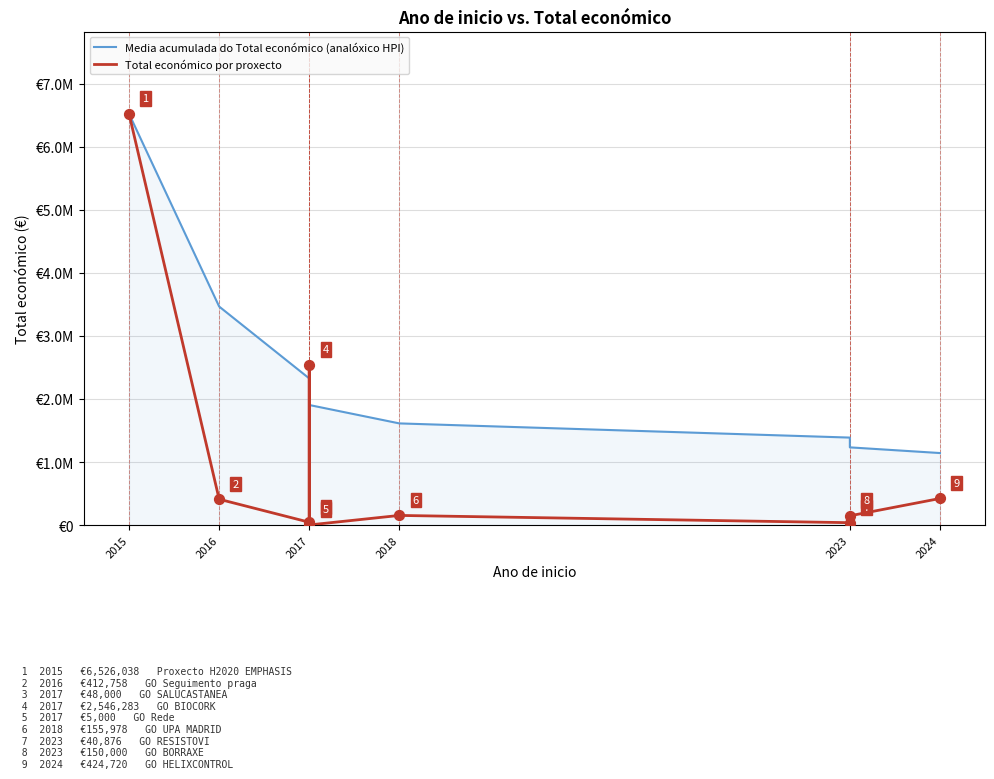

At how many categories does at least one series exceed 2526633?

3